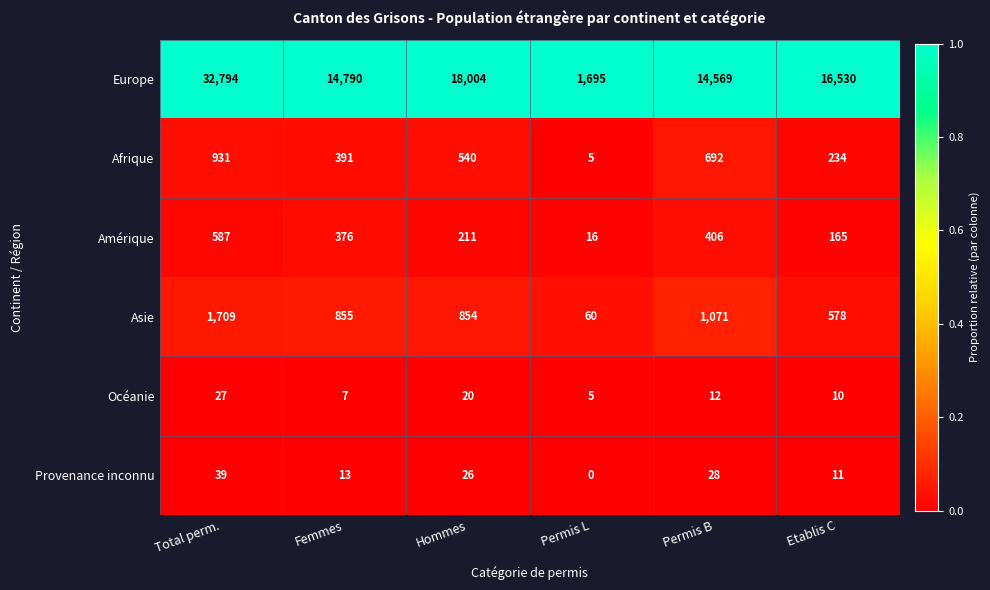

Where does the Europe series first go above 16530?

Total perm.